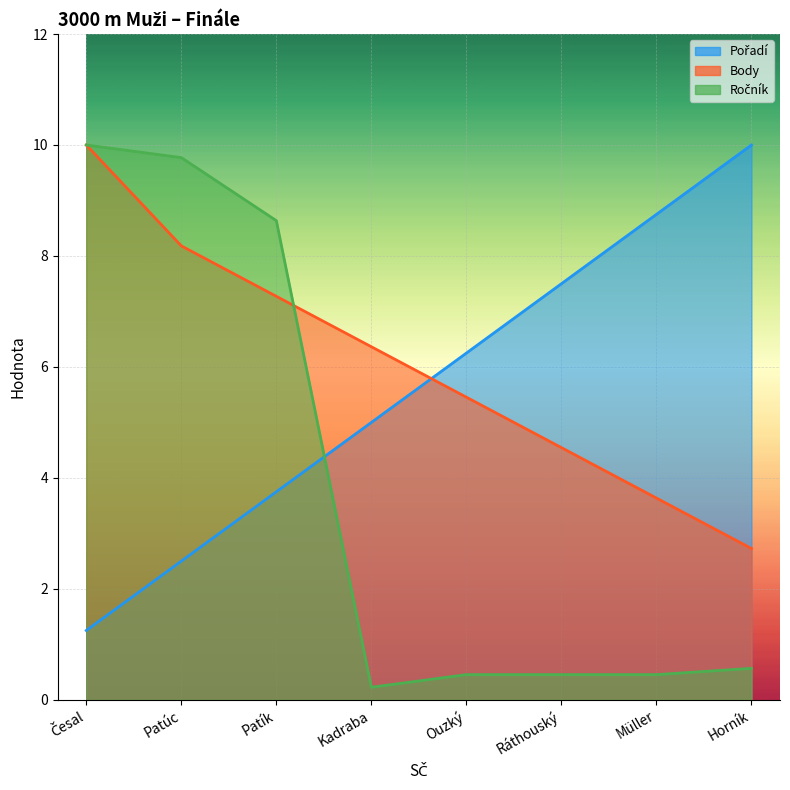

How many intersections are there between Ročník and Body?

1